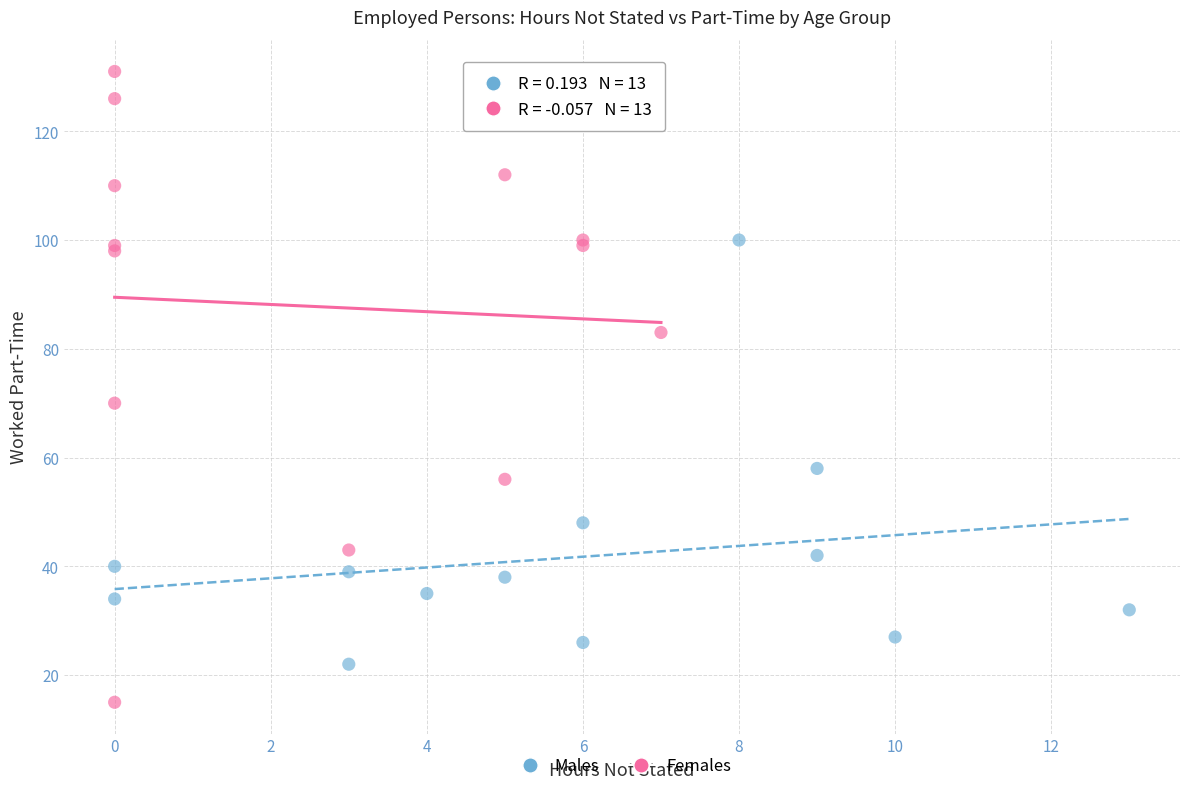

Which series has the largest Y range (max minus min)?

Females